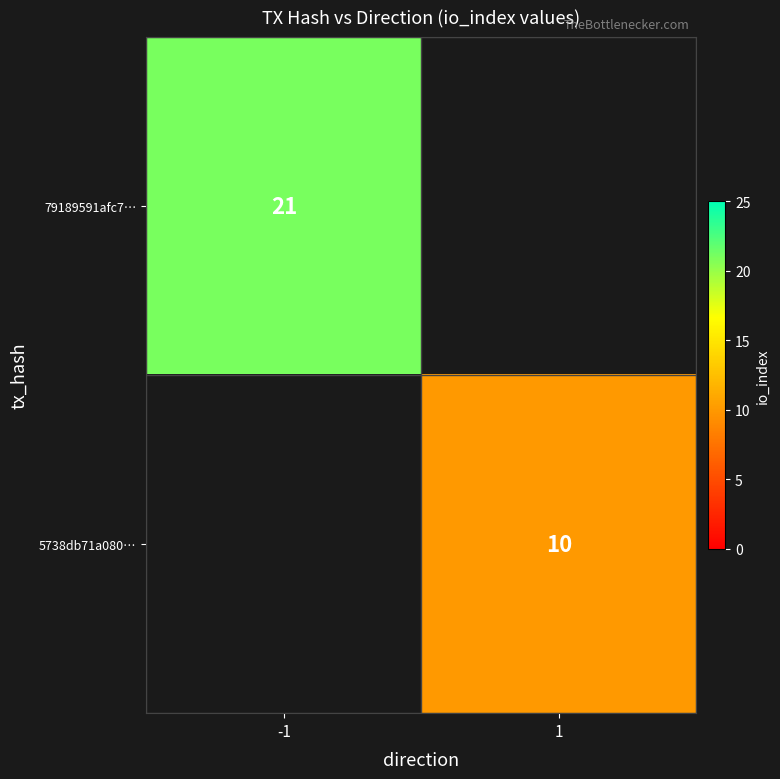

True or false: 5738db71a080… has a value of 10 at 1.

True